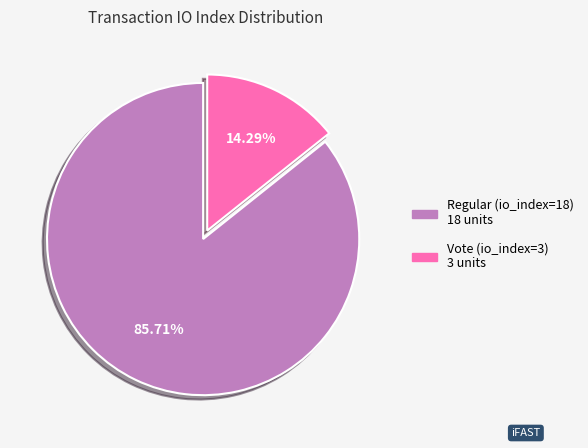

What percentage is the Vote (io_index=3) slice, to the nearest percent?

14%